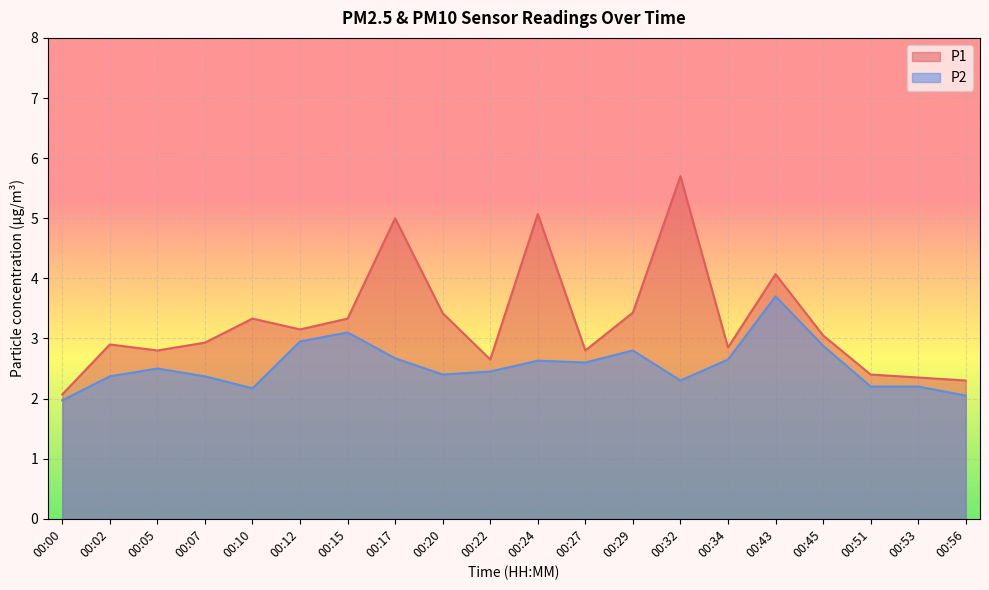

At which category is the sum across all series the highest?

00:32